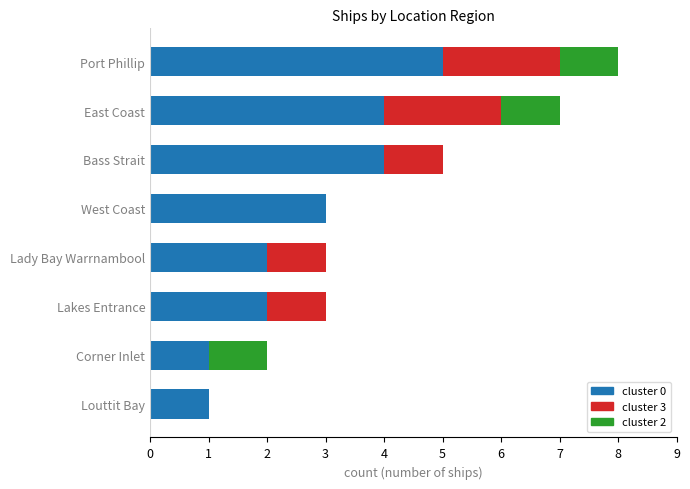

The value of cluster 0 at East Coast is 2. True or false?

False